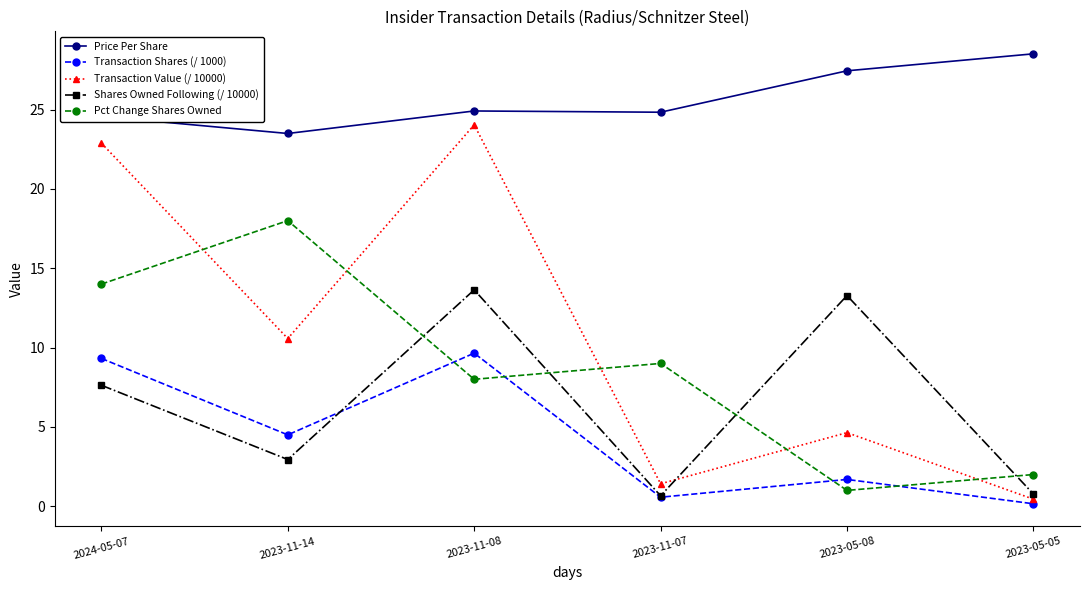

Is it true that Transaction Value (/ 10000) equals 0.4 at 2023-11-07?

False